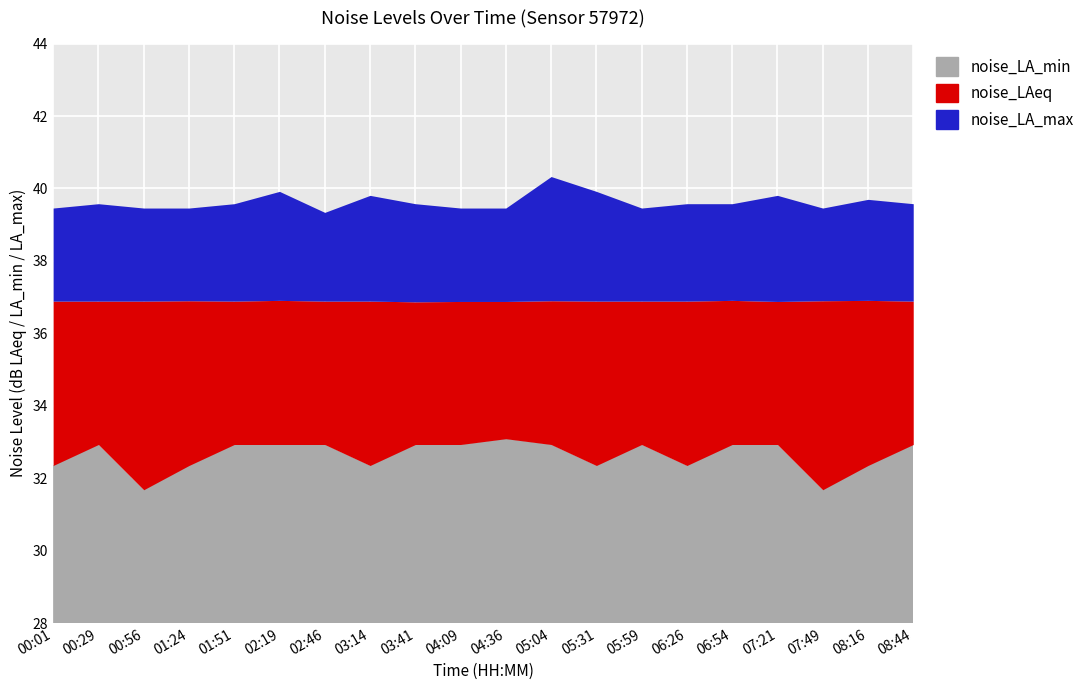

What is the difference between the highest and lowest values at 04:36?

6.4